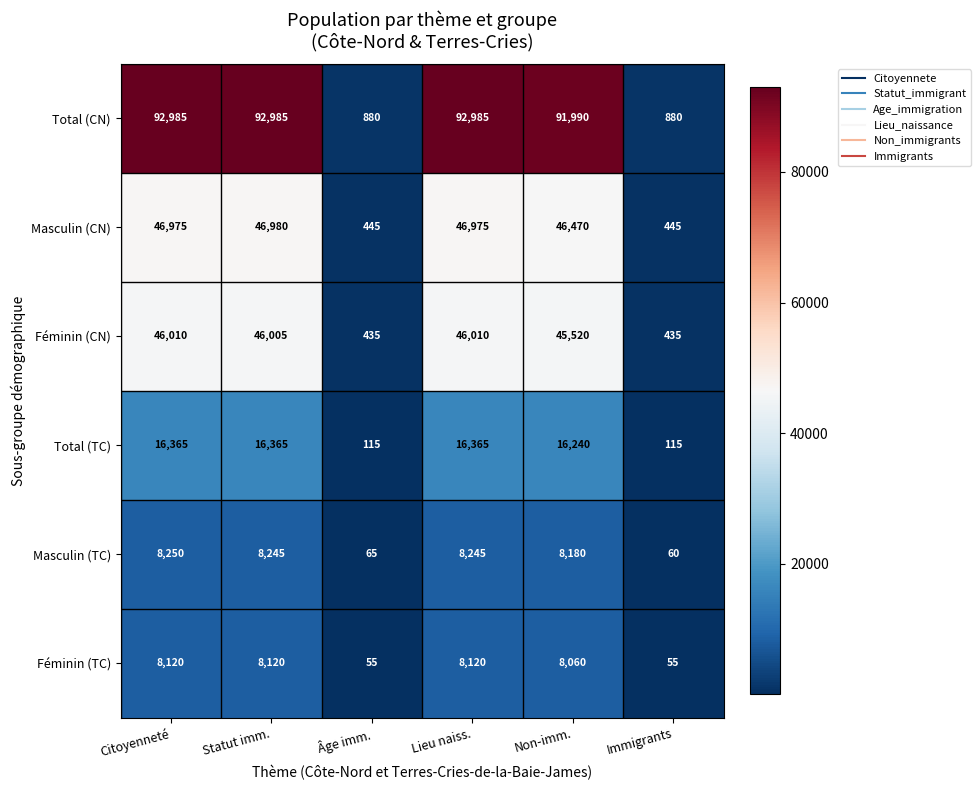

At which category is the sum across all series the highest?

Citoyenneté